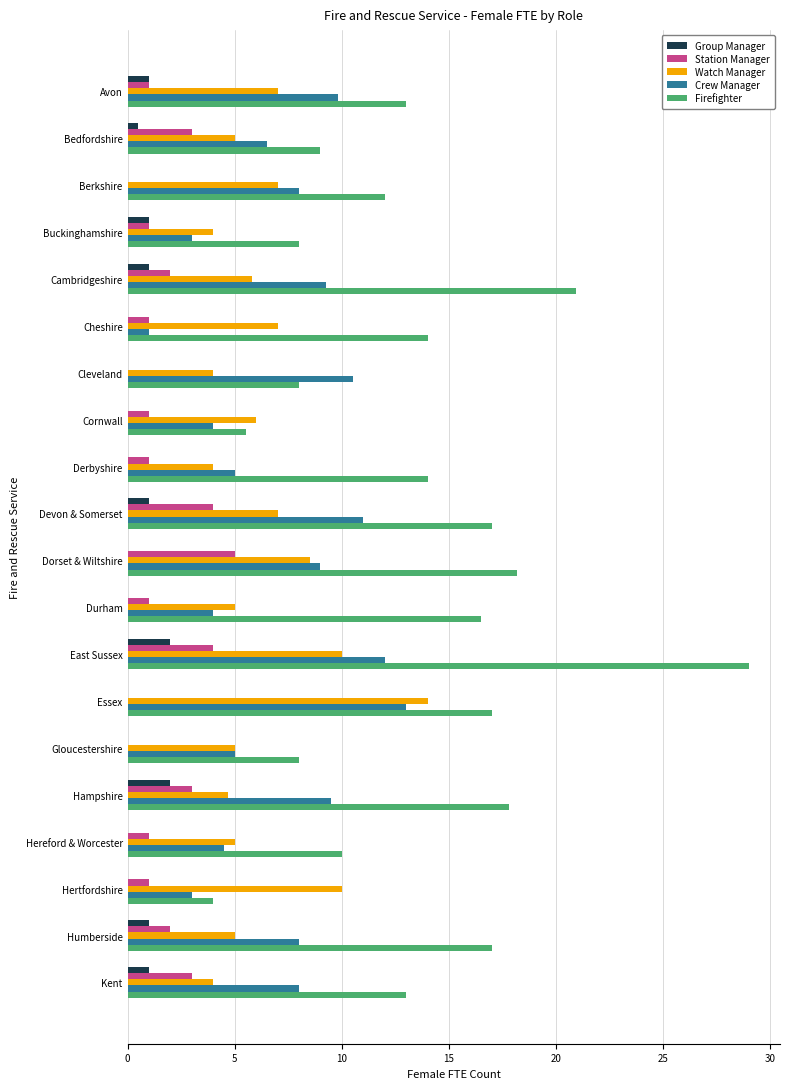

Is it true that Group Manager equals 1.1 at Durham?

False